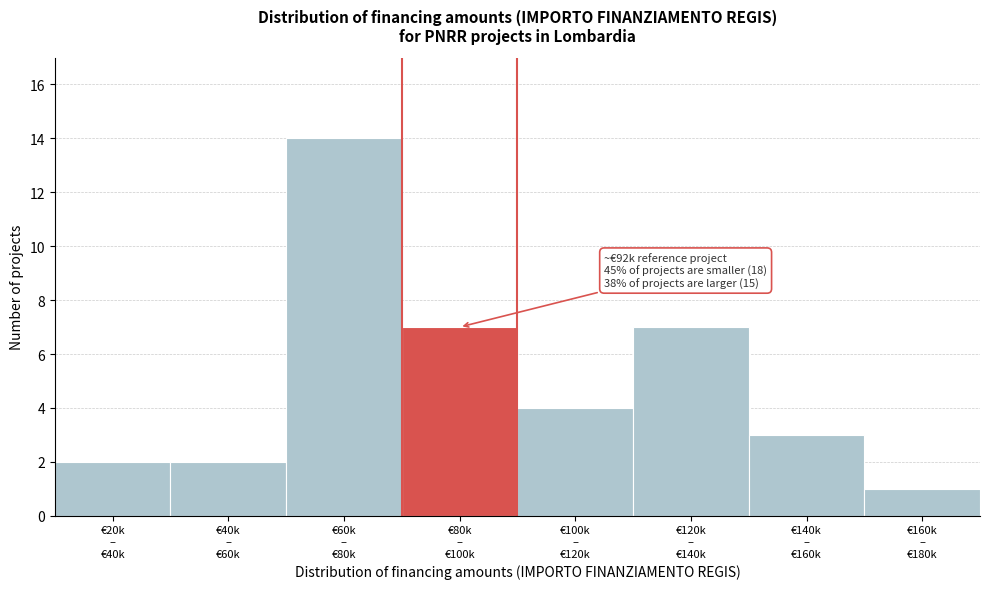

Reading right to left, what are all the values shown in this chart?

1	3	7	4	7	14	2	2